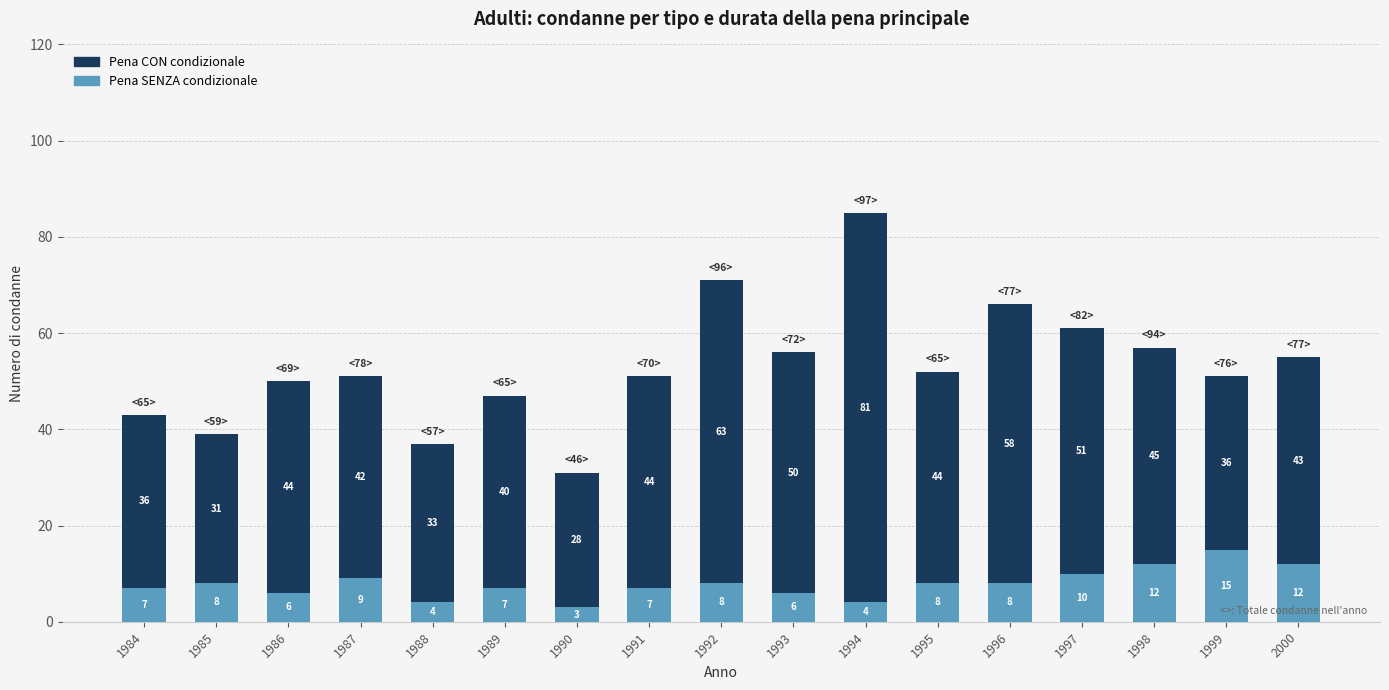

Reading left to right, list the values for the Pena SENZA condizionale series.

7	8	6	9	4	7	3	7	8	6	4	8	8	10	12	15	12